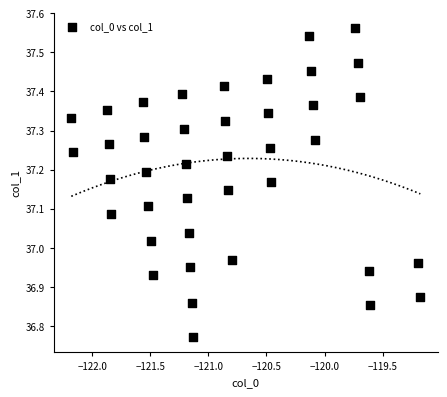

What is the range of Y values (max minus min)?

0.8